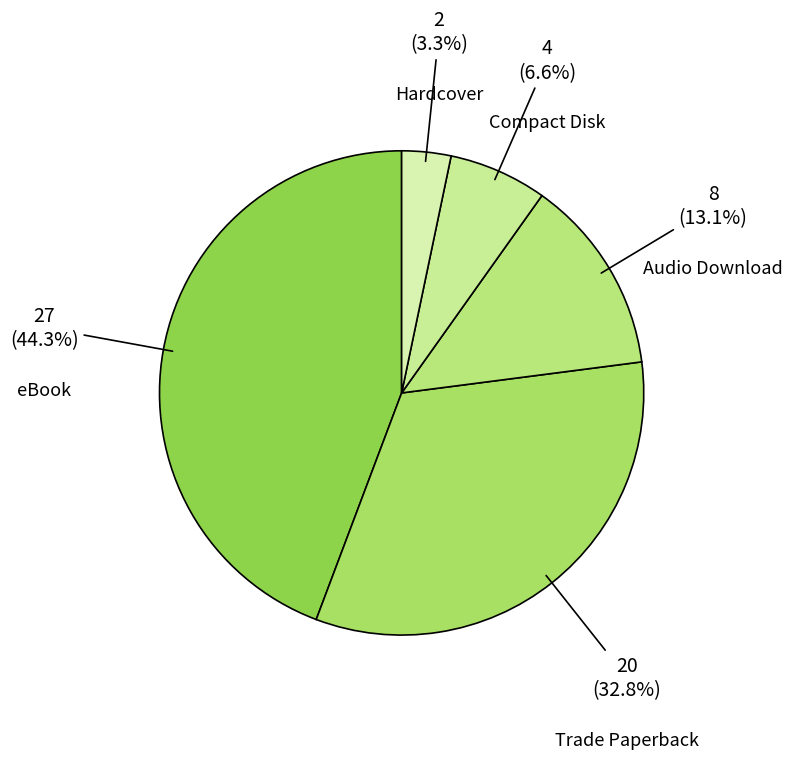

How many slices are in this pie chart?

5